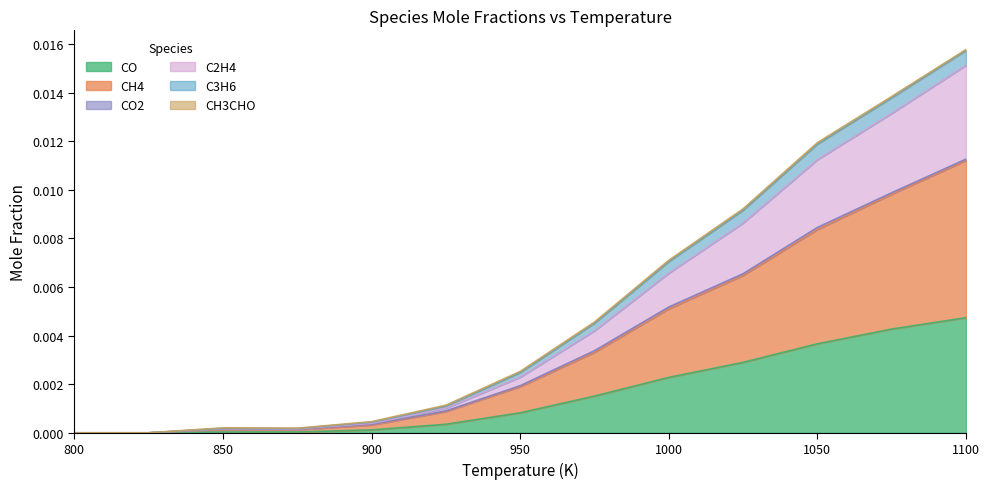

At which label does CO reach its peak?

1100